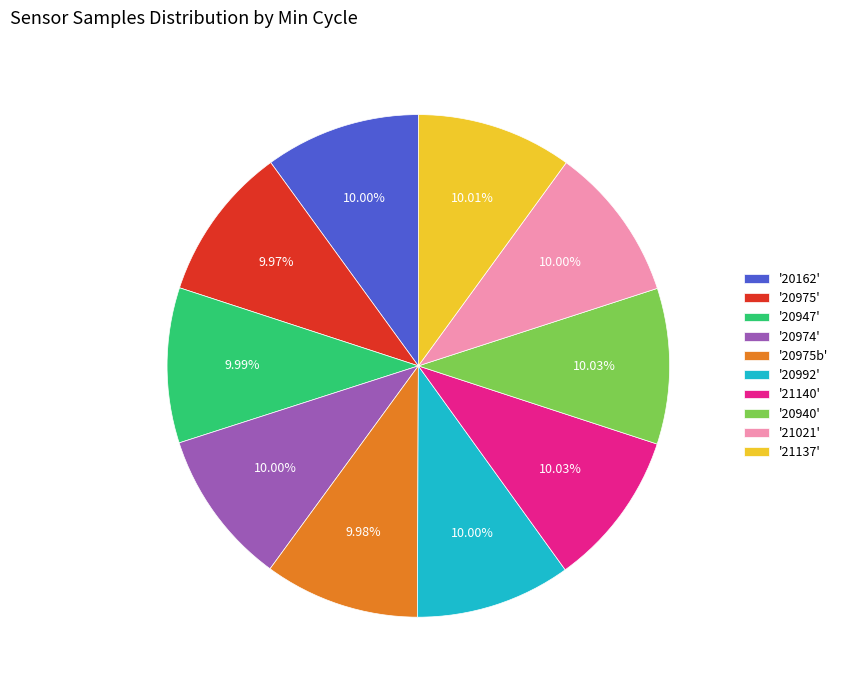

Count the number of slices in the pie.

10